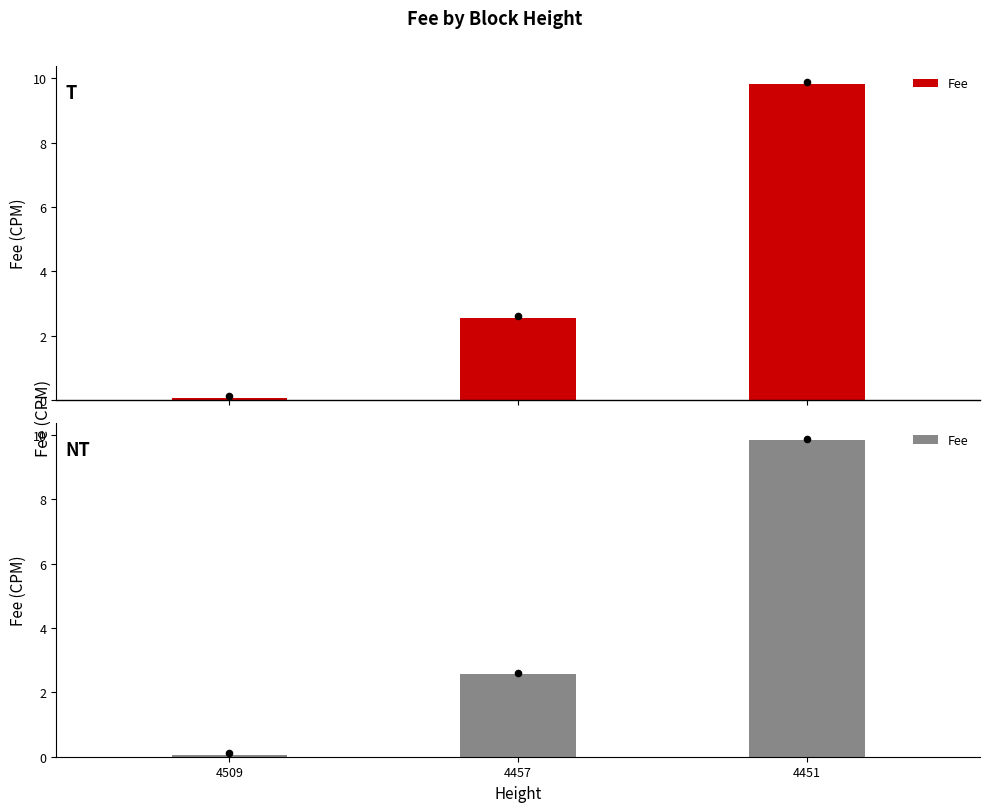

What is the change in value from 4509 to 4451?

+9.8